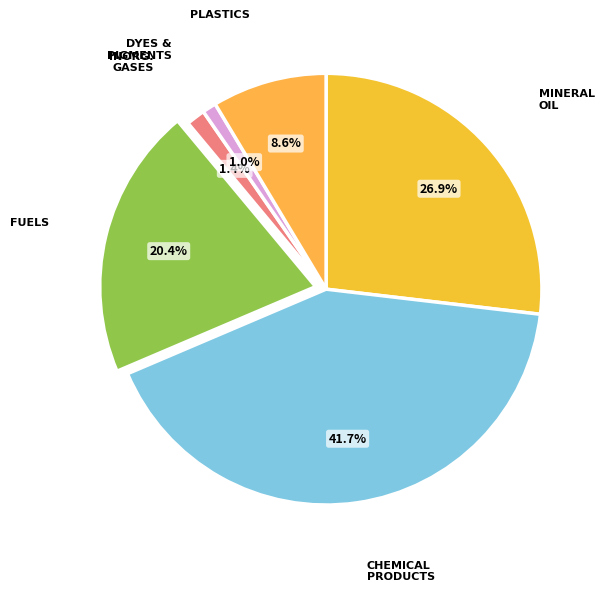

How many segments does this pie chart have?

6